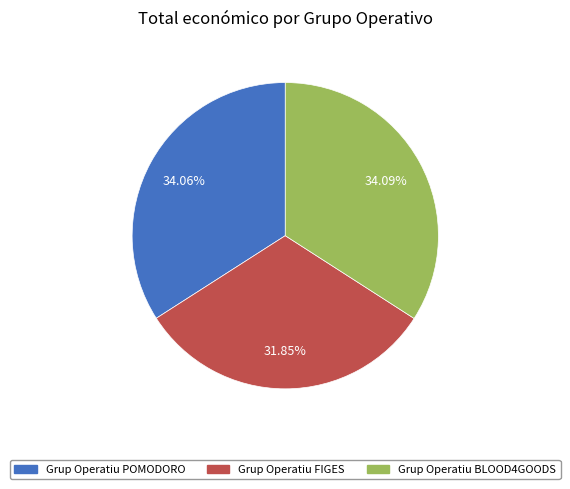

Which category has the smallest portion of the pie?

Grup Operatiu FIGES